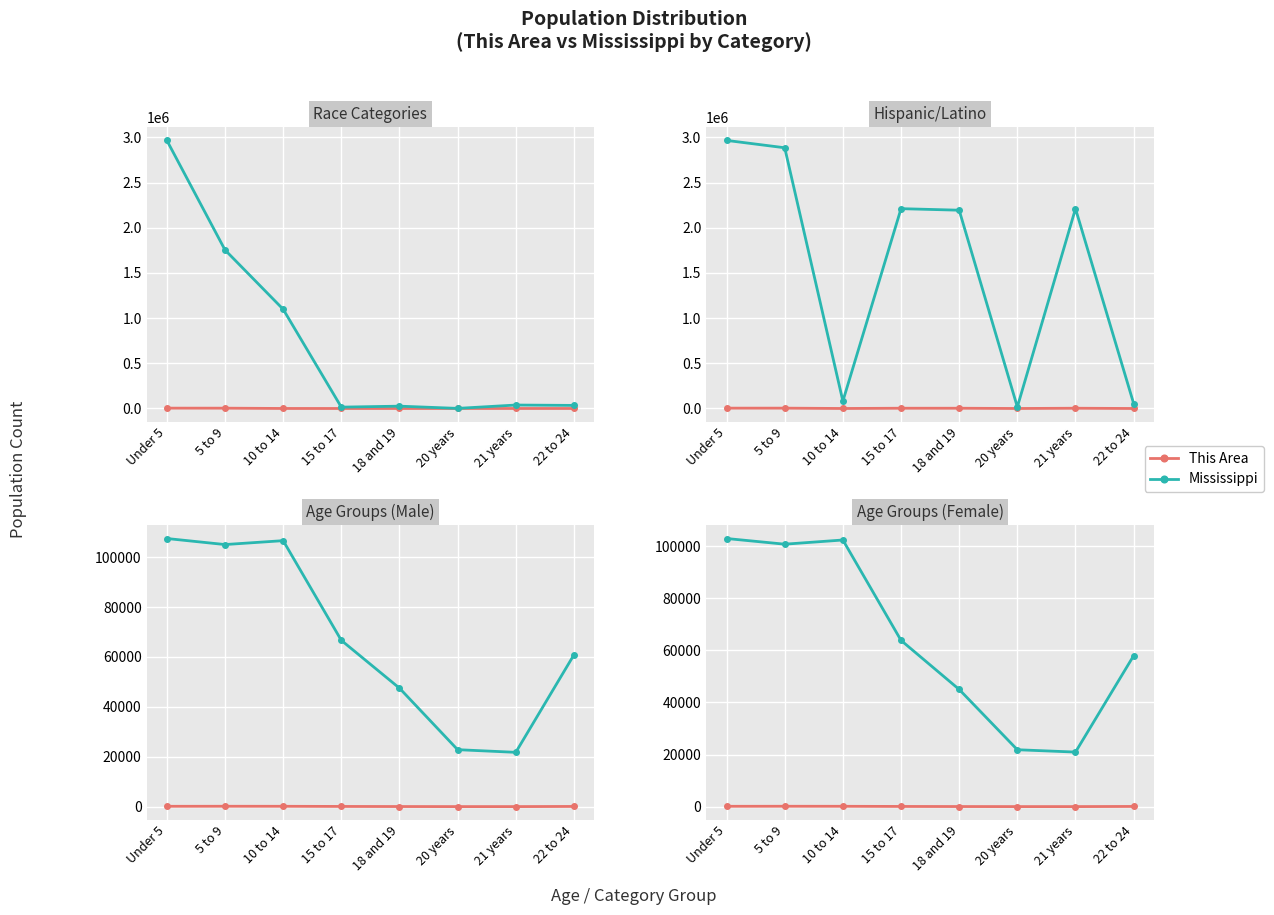

Which category has the highest value across all series?

Under 5